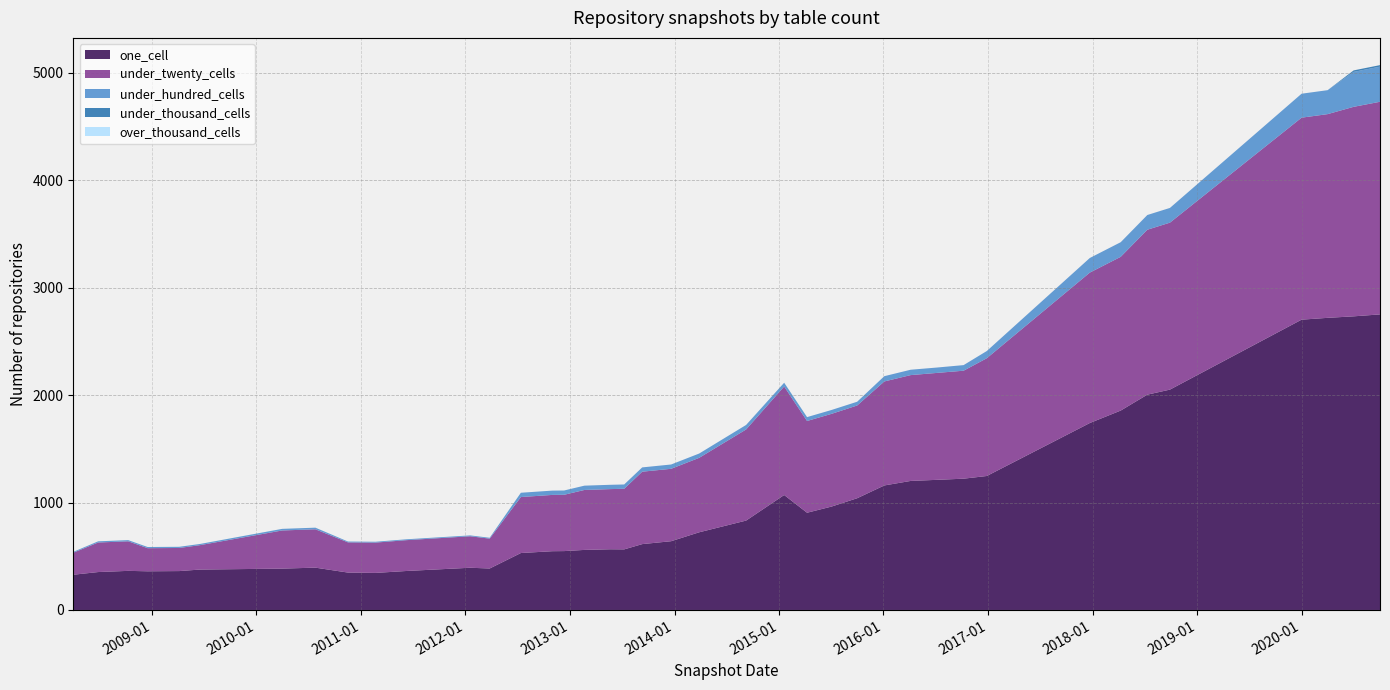

Reading right to left, list all the values displayed in this chart.

one_cell: 2020-10-01=2751	2020-07-01=2733	2020-04-01=2719	2020-01-01=2702	2018-09-28=2051	2018-07-11=2004	2018-04-09=1856	2017-12-22=1740	2016-12-27=1247	2016-10-07=1222	2016-07-04=1211	2016-04-05=1201	2016-01-04=1159	2015-10-01=1040	2015-07-03=962	2015-04-09=905	2015-01-19=1070	2014-09-08=832	2014-03-28=723	2013-12-20=640	2013-09-10=613	2013-07-09=564	2013-05-21=565	2013-02-20=559	2012-12-11=548	2012-10-31=547	2012-07-13=530	2012-03-26=386	2012-01-18=393	2011-06-10=363	2011-02-21=345	2010-11-17=348	2010-07-26=394	2010-04-01=385	2009-06-17=376	2009-04-06=362	2008-12-17=360	2008-10-10=364	2008-06-27=353	2008-04-01=328
under_twenty_cells: 2020-10-01=1979	2020-07-01=1950	2020-04-01=1896	2020-01-01=1880	2018-09-28=1554	2018-07-11=1535	2018-04-09=1431	2017-12-22=1400	2016-12-27=1096	2016-10-07=1005	2016-07-04=995	2016-04-05=985	2016-01-04=968	2015-10-01=863	2015-07-03=863	2015-04-09=854	2015-01-19=1010	2014-09-08=848	2014-03-28=693	2013-12-20=674	2013-09-10=674	2013-07-09=564	2013-05-21=560	2013-02-20=558	2012-12-11=524	2012-10-31=524	2012-07-13=521	2012-03-26=278	2012-01-18=293	2011-06-10=287	2011-02-21=282	2010-11-17=281	2010-07-26=357	2010-04-01=355	2009-06-17=227	2009-04-06=215	2008-12-17=215	2008-10-10=275	2008-06-27=275	2008-04-01=205
under_hundred_cells: 2020-10-01=327	2020-07-01=325	2020-04-01=223	2020-01-01=223	2018-09-28=137	2018-07-11=137	2018-04-09=136	2017-12-22=136	2016-12-27=67	2016-10-07=52	2016-07-04=50	2016-04-05=50	2016-01-04=49	2015-10-01=35	2015-07-03=36	2015-04-09=36	2015-01-19=35	2014-09-08=42	2014-03-28=40	2013-12-20=40	2013-09-10=40	2013-07-09=40	2013-05-21=40	2013-02-20=40	2012-12-11=40	2012-10-31=40	2012-07-13=40	2012-03-26=8	2012-01-18=8	2011-06-10=8	2011-02-21=8	2010-11-17=8	2010-07-26=15	2010-04-01=15	2009-06-17=11	2009-04-06=11	2008-12-17=11	2008-10-10=11	2008-06-27=11	2008-04-01=8
under_thousand_cells: 2020-10-01=14	2020-07-01=14	2020-04-01=0	2020-01-01=0	2018-09-28=0	2018-07-11=0	2018-04-09=0	2017-12-22=0	2016-12-27=0	2016-10-07=0	2016-07-04=0	2016-04-05=0	2016-01-04=0	2015-10-01=0	2015-07-03=0	2015-04-09=0	2015-01-19=0	2014-09-08=0	2014-03-28=0	2013-12-20=0	2013-09-10=0	2013-07-09=0	2013-05-21=0	2013-02-20=0	2012-12-11=0	2012-10-31=0	2012-07-13=0	2012-03-26=0	2012-01-18=0	2011-06-10=0	2011-02-21=0	2010-11-17=0	2010-07-26=0	2010-04-01=0	2009-06-17=0	2009-04-06=0	2008-12-17=0	2008-10-10=0	2008-06-27=0	2008-04-01=0
over_thousand_cells: 2020-10-01=0	2020-07-01=0	2020-04-01=0	2020-01-01=0	2018-09-28=0	2018-07-11=0	2018-04-09=0	2017-12-22=0	2016-12-27=0	2016-10-07=0	2016-07-04=0	2016-04-05=0	2016-01-04=0	2015-10-01=0	2015-07-03=0	2015-04-09=0	2015-01-19=0	2014-09-08=0	2014-03-28=0	2013-12-20=0	2013-09-10=0	2013-07-09=0	2013-05-21=0	2013-02-20=0	2012-12-11=0	2012-10-31=0	2012-07-13=0	2012-03-26=0	2012-01-18=0	2011-06-10=0	2011-02-21=0	2010-11-17=0	2010-07-26=0	2010-04-01=0	2009-06-17=0	2009-04-06=0	2008-12-17=0	2008-10-10=0	2008-06-27=0	2008-04-01=0